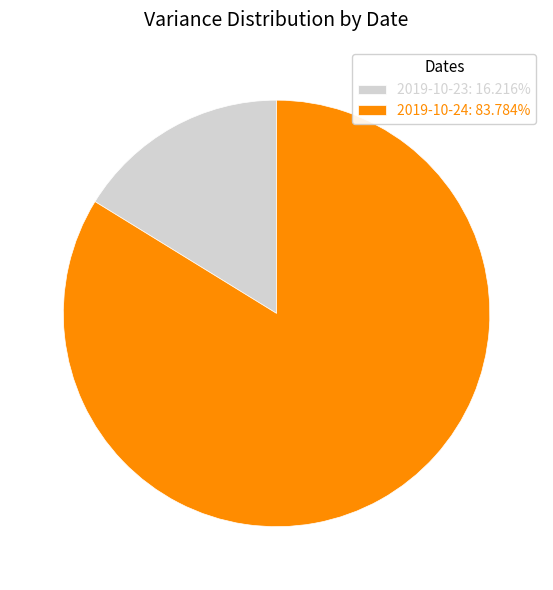

Which category has the smallest portion of the pie?

2019-10-23